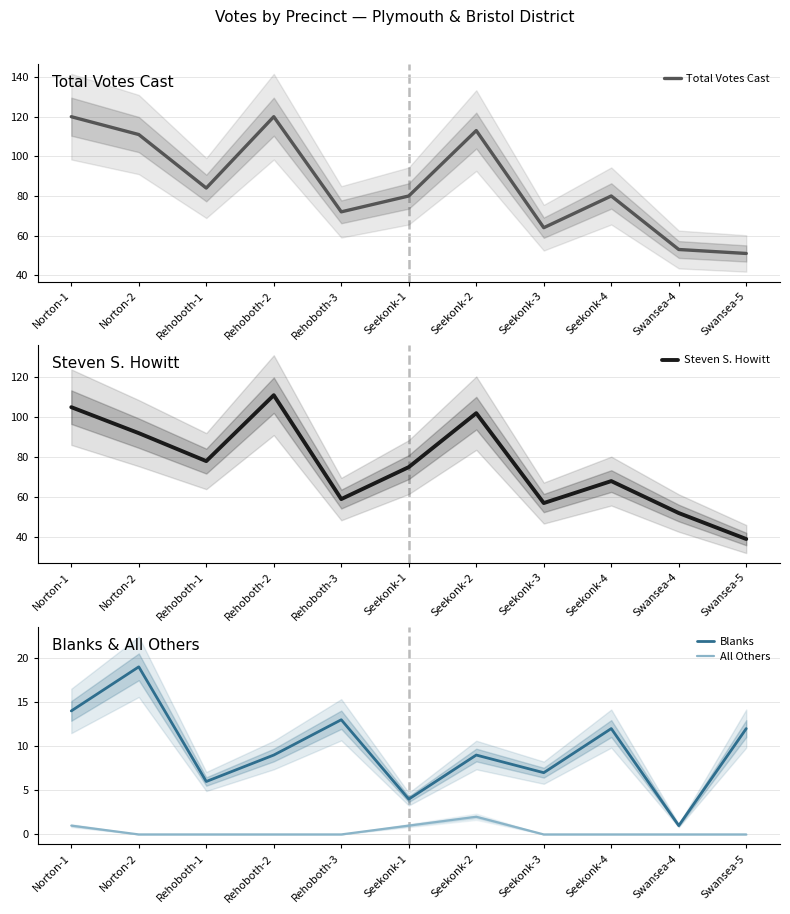

How many positive values does the All Others series have?

3